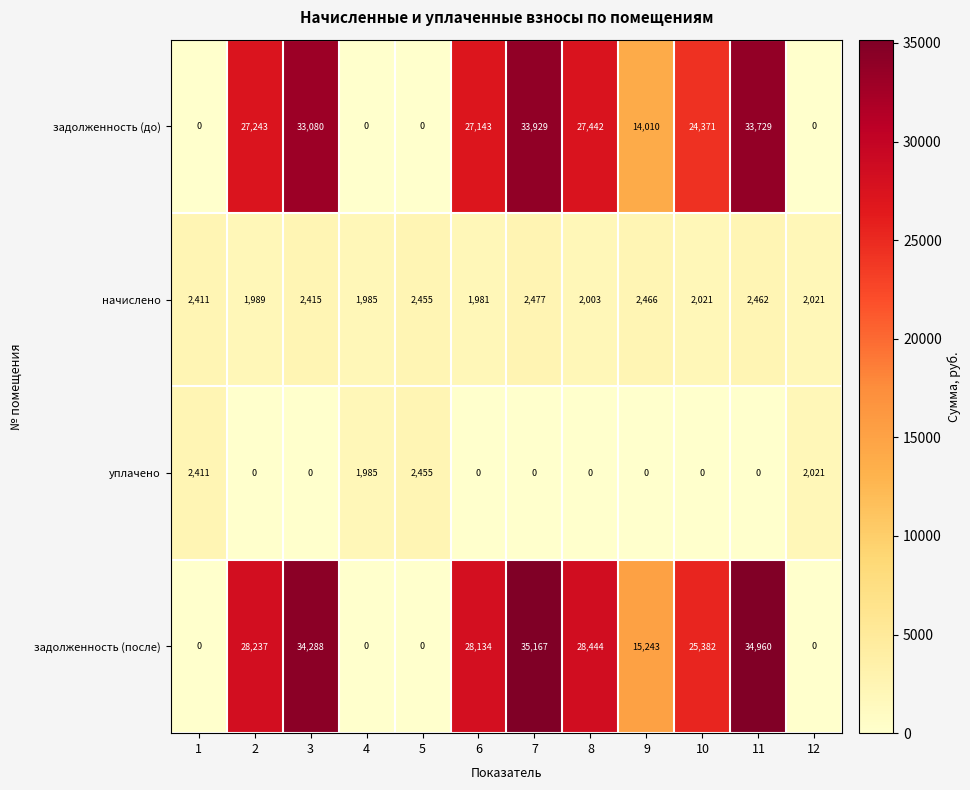

At which category is the sum across all series the highest?

7